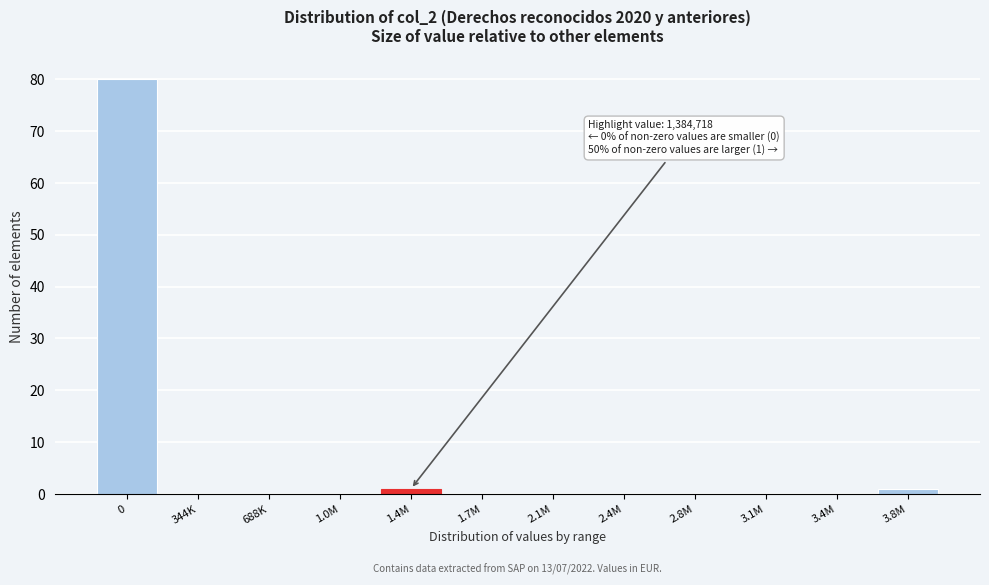

Reading left to right, transcribe all the data shown in this chart.

0=80	344K=0	688K=0	1.0M=0	1.4M=1	1.7M=0	2.1M=0	2.4M=0	2.8M=0	3.1M=0	3.4M=0	3.8M=1